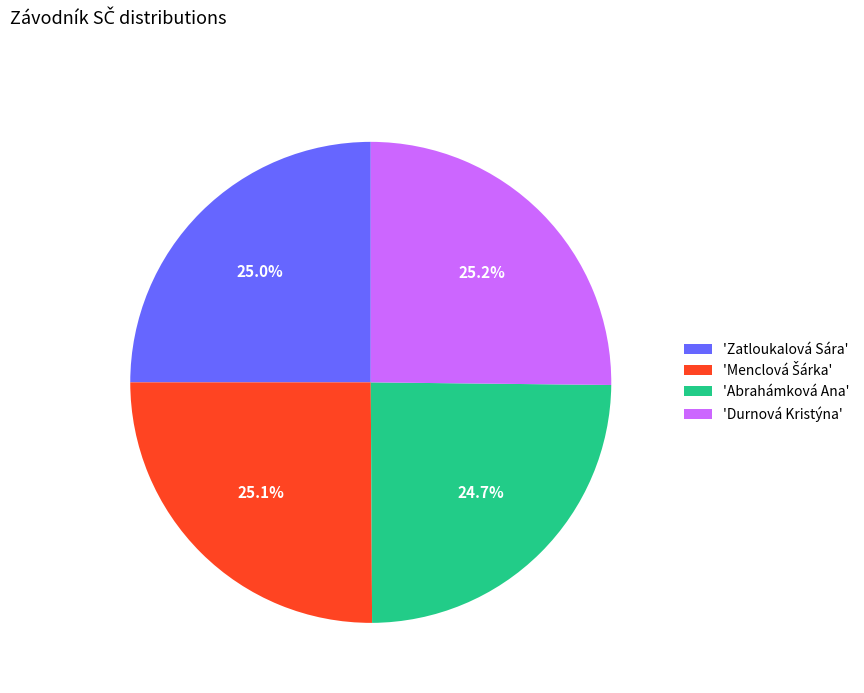

Does any single category account for the majority?

No